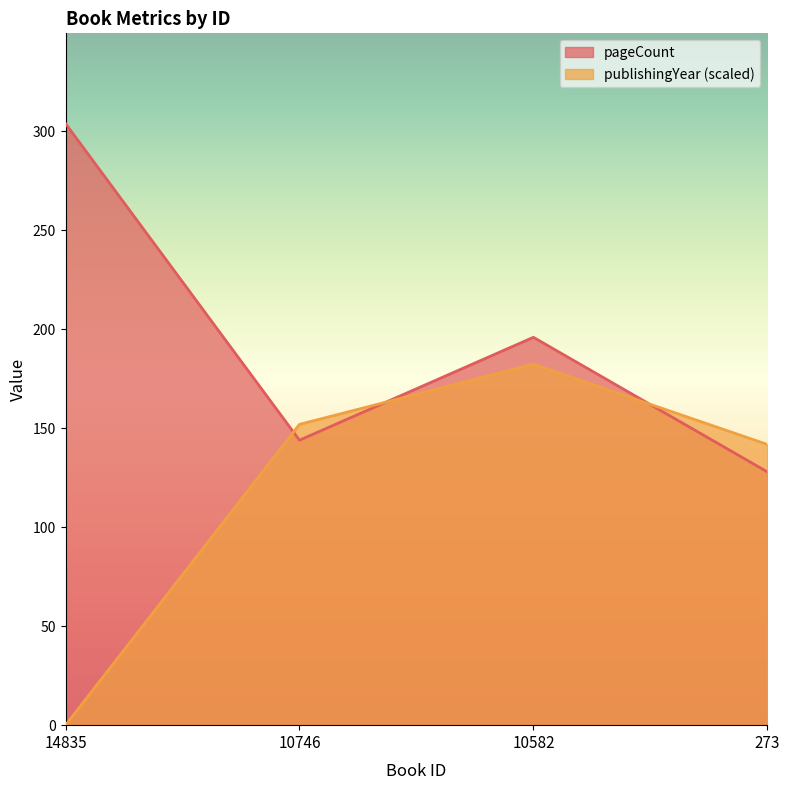

The pageCount series shows 219.7 at 10746. True or false?

False